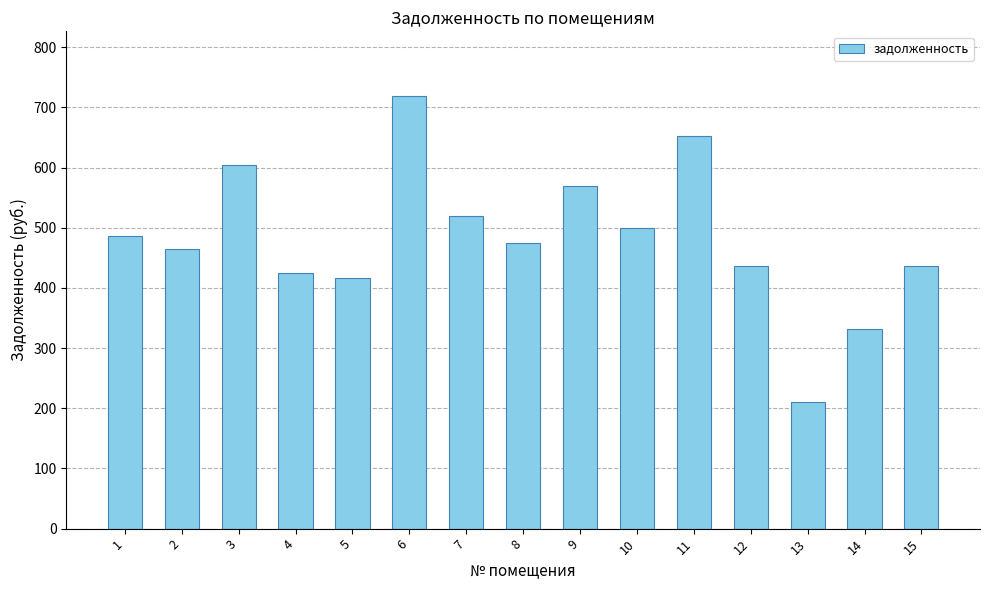

What is the change in value from 2 to 6?

+253.4